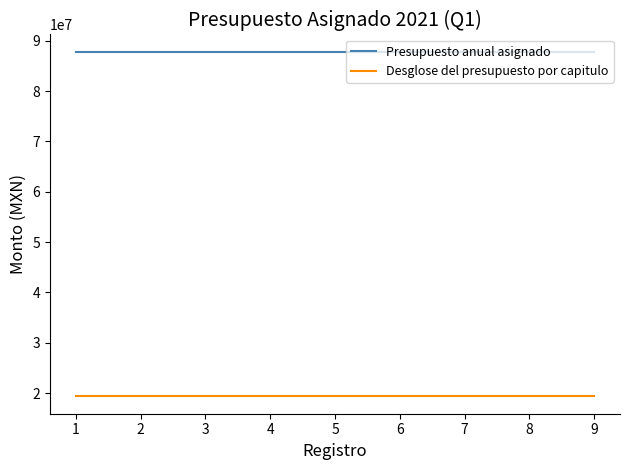

What is the maximum value for Presupuesto anual asignado?

87802872.4